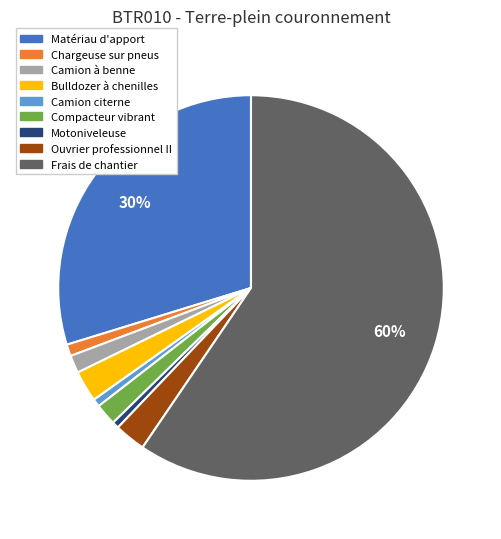

To the nearest percent, what is the average slice percentage?

11%